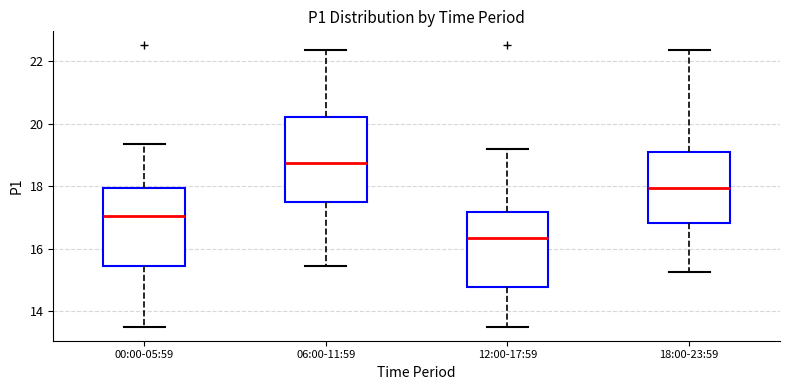

Where does the lower whisker of the box for 06:00-11:59 end on the y-axis? The values are not printed on the chart, so give them approximately, as read against the axis.

15.4